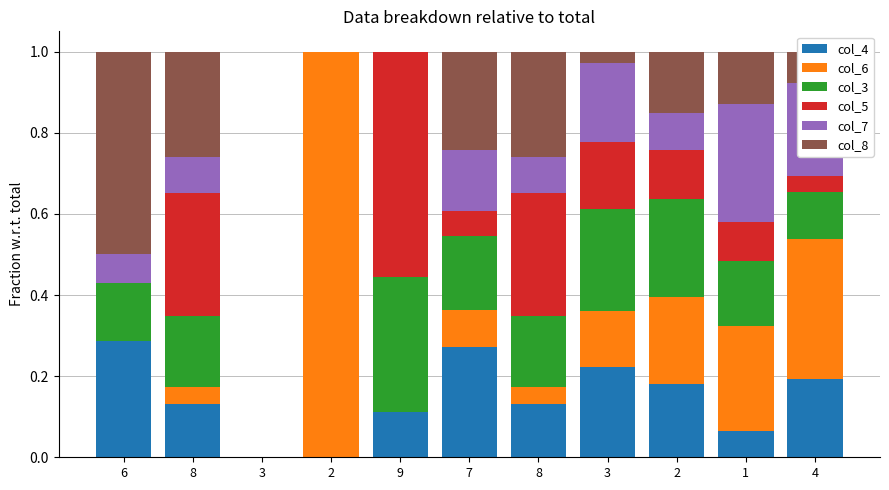

Does the chart contain stacked bars?

Yes